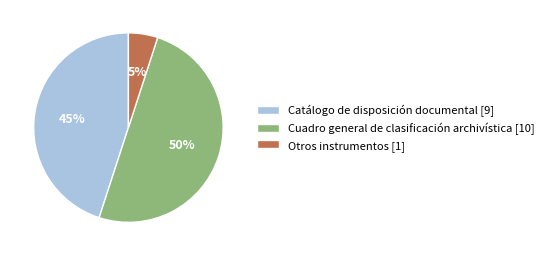

Is it true that Cuadro general de clasificación archivística is 58% of the pie?

False